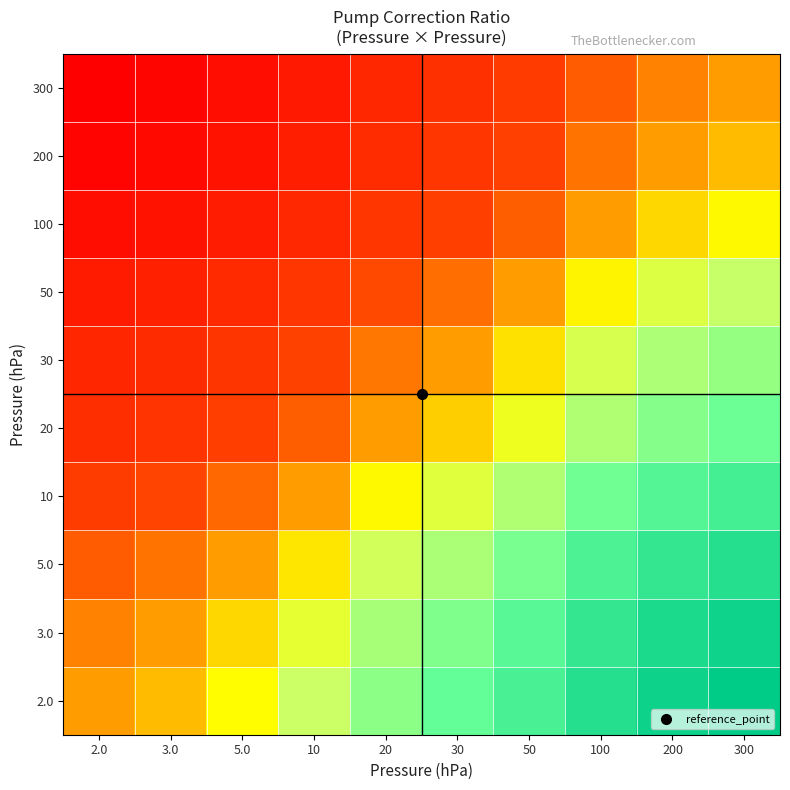

Reading left to right, extract all data points from this chart.

2.0: 2.0=1.0	3.0=1.0	5.0=1.0	10=1.0	20=1.1	30=1.1	50=1.1	100=1.1	200=1.1	300=1.2
3.0: 2.0=1.0	3.0=1.0	5.0=1.0	10=1.0	20=1.1	30=1.1	50=1.1	100=1.1	200=1.1	300=1.1
5.0: 2.0=1.0	3.0=1.0	5.0=1.0	10=1.0	20=1.0	30=1.1	50=1.1	100=1.1	200=1.1	300=1.1
10: 2.0=1.0	3.0=1.0	5.0=1.0	10=1.0	20=1.0	30=1.0	50=1.1	100=1.1	200=1.1	300=1.1
20: 2.0=0.9	3.0=0.9	5.0=1.0	10=1.0	20=1.0	30=1.0	50=1.0	100=1.1	200=1.1	300=1.1
30: 2.0=0.9	3.0=0.9	5.0=0.9	10=1.0	20=1.0	30=1.0	50=1.0	100=1.0	200=1.1	300=1.1
50: 2.0=0.9	3.0=0.9	5.0=0.9	10=0.9	20=1.0	30=1.0	50=1.0	100=1.0	200=1.0	300=1.0
100: 2.0=0.9	3.0=0.9	5.0=0.9	10=0.9	20=0.9	30=1.0	50=1.0	100=1.0	200=1.0	300=1.0
200: 2.0=0.9	3.0=0.9	5.0=0.9	10=0.9	20=0.9	30=0.9	50=1.0	100=1.0	200=1.0	300=1.0
300: 2.0=0.9	3.0=0.9	5.0=0.9	10=0.9	20=0.9	30=0.9	50=1.0	100=1.0	200=1.0	300=1.0